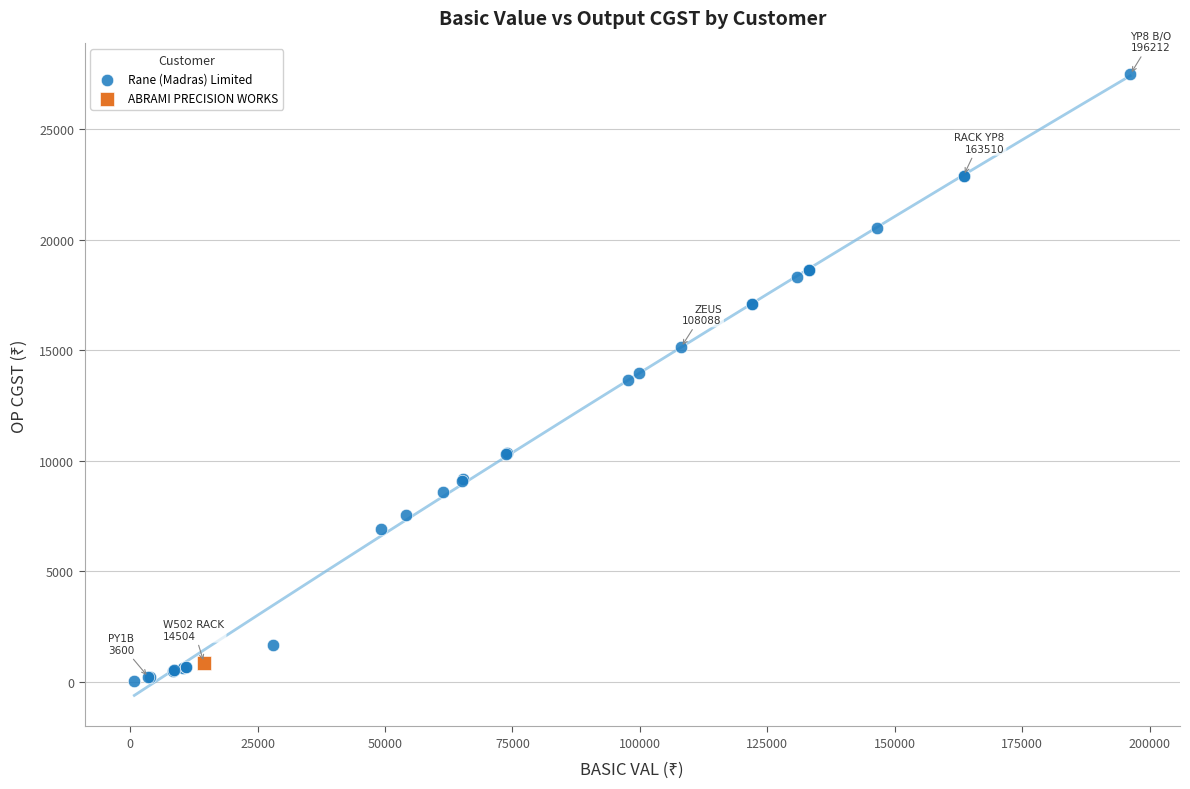

What are all the series names shown in the legend?

Rane (Madras) Limited, ABRAMI PRECISION WORKS